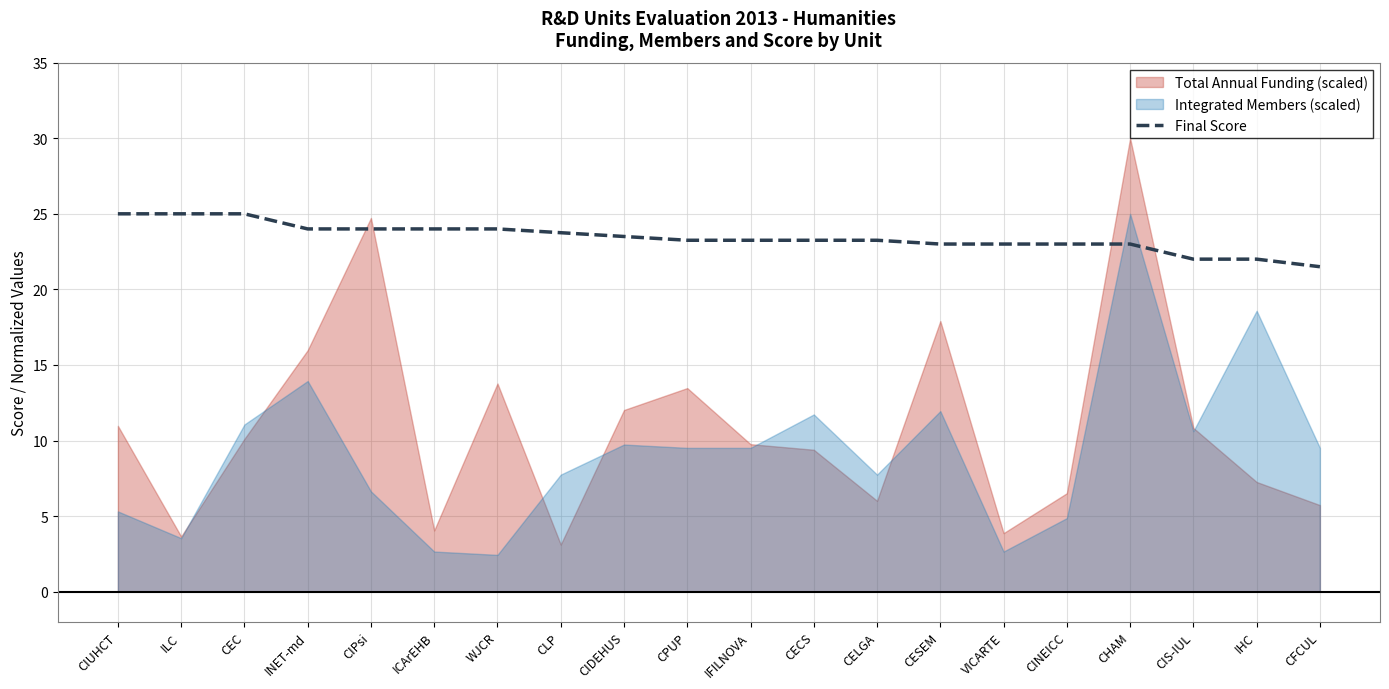

Reading left to right, what are all the values shown in this chart?

CIUHCT=25.0	ILC=25.0	CEC=25.0	INET-md=24.0	CIPsi=24.0	ICArEHB=24.0	WJCR=24.0	CLP=23.8	CIDEHUS=23.5	CPUP=23.2	IFILNOVA=23.2	CECS=23.2	CELGA=23.2	CESEM=23.0	VICARTE=23.0	CINEICC=23.0	CHAM=23.0	CIS-IUL=22.0	IHC=22.0	CFCUL=21.5